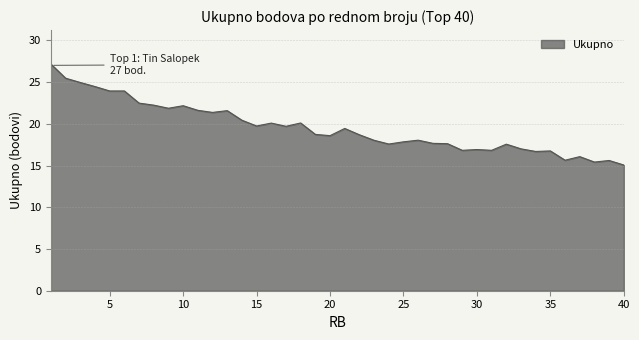

What is the maximum value shown in the chart?

27.1